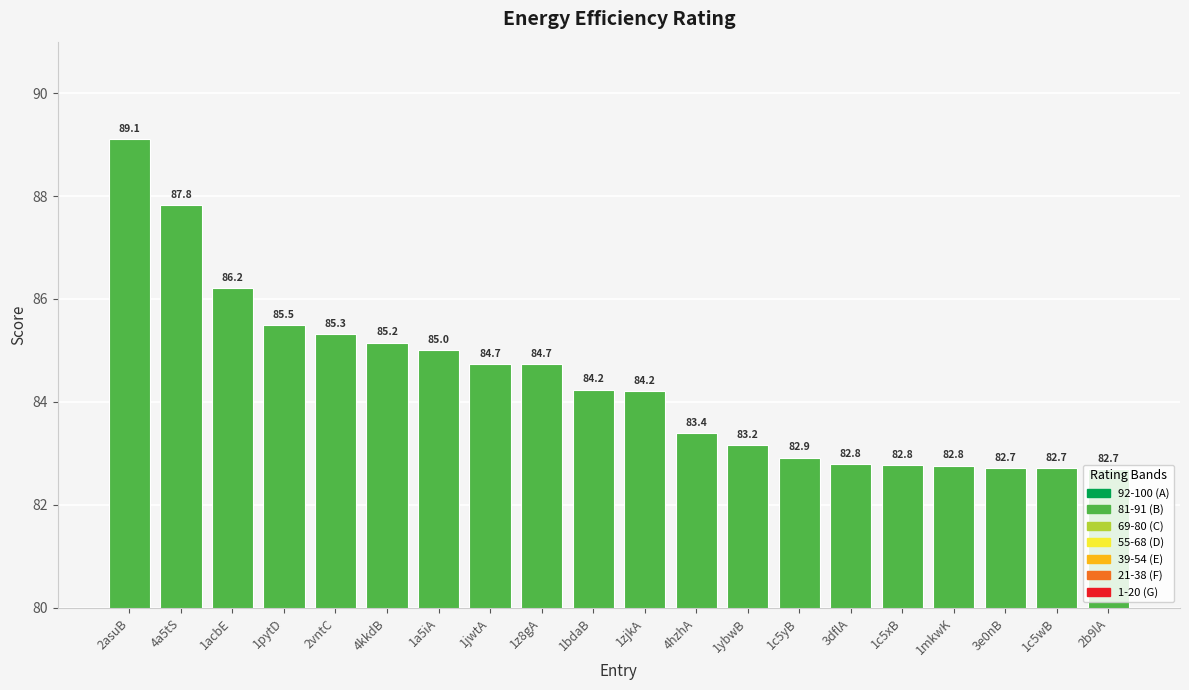

Which category has the highest value across all series?

2asuB